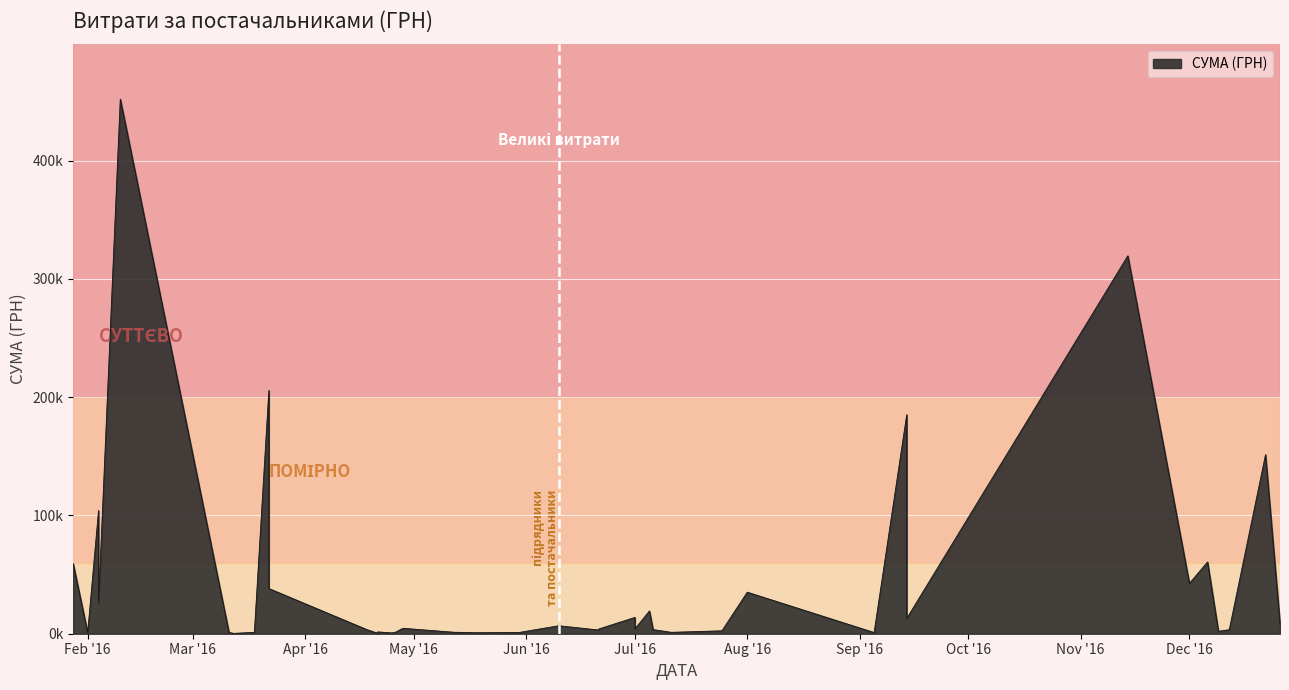

The chart shows a value of 3515.5 at 18.04.2016. True or false?

True